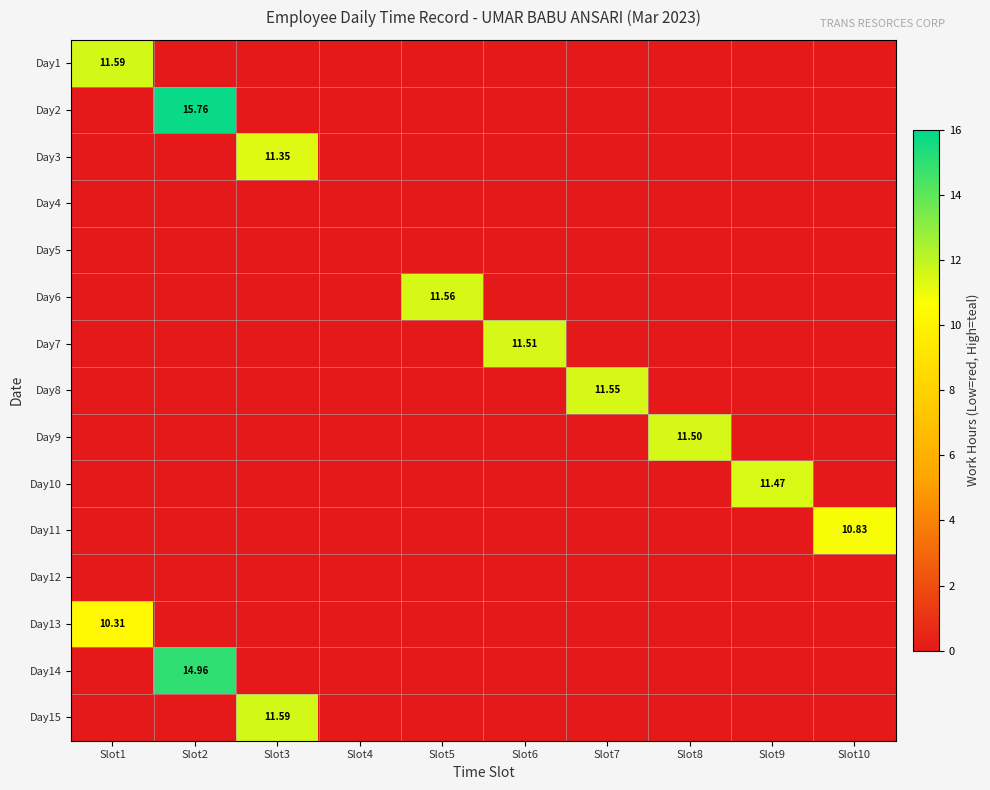

What is the maximum value for Day9?

11.5